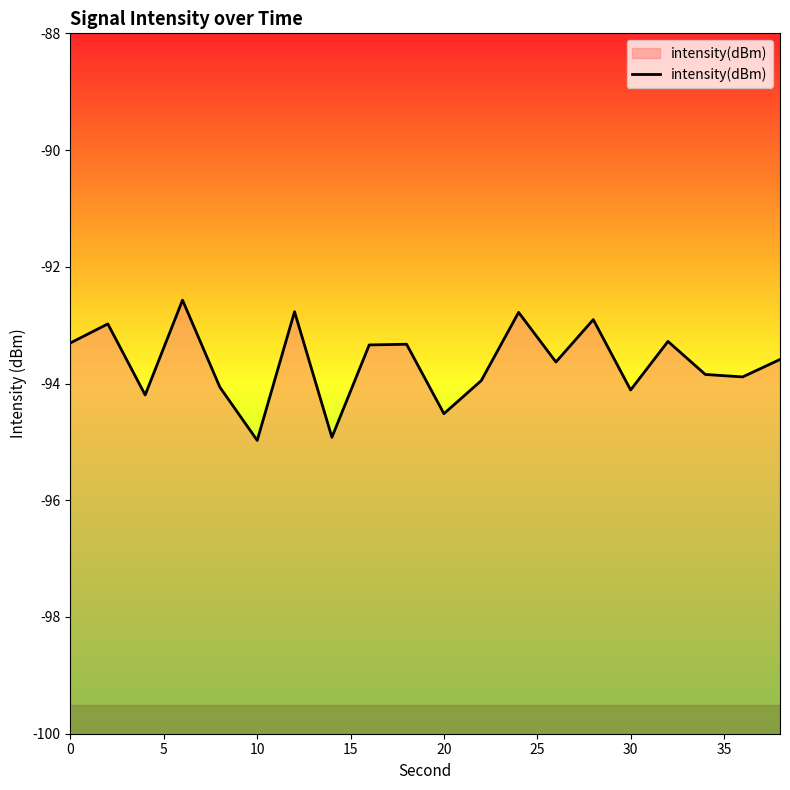

The chart shows a value of -93.3 at 0. True or false?

True